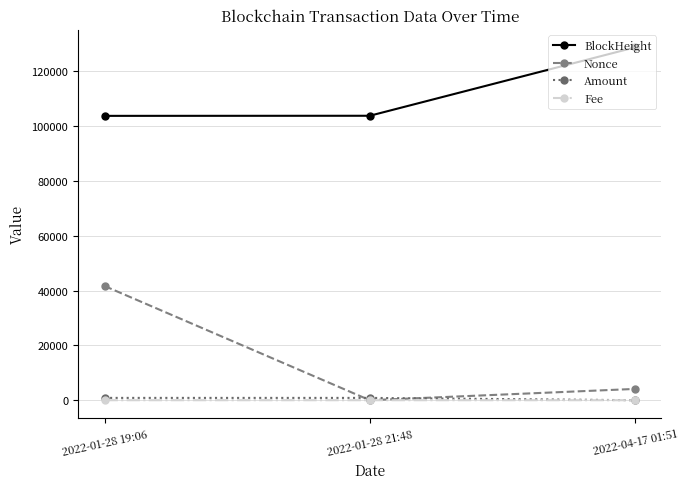

True or false: Fee has a value of 0.0 at 2022-01-28 21:48.

True